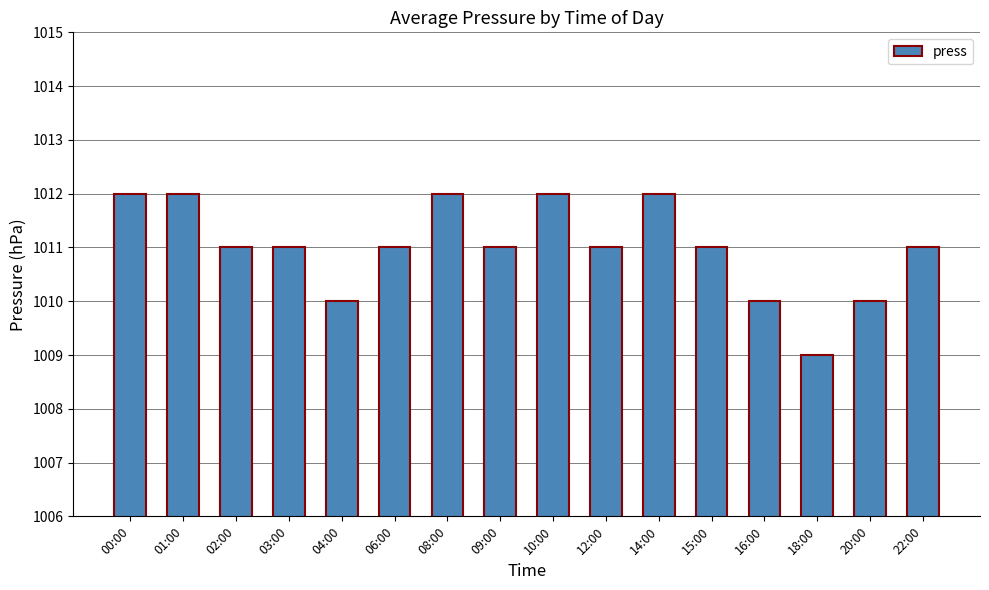

Between 12:00 and 00:00, which is larger?

00:00